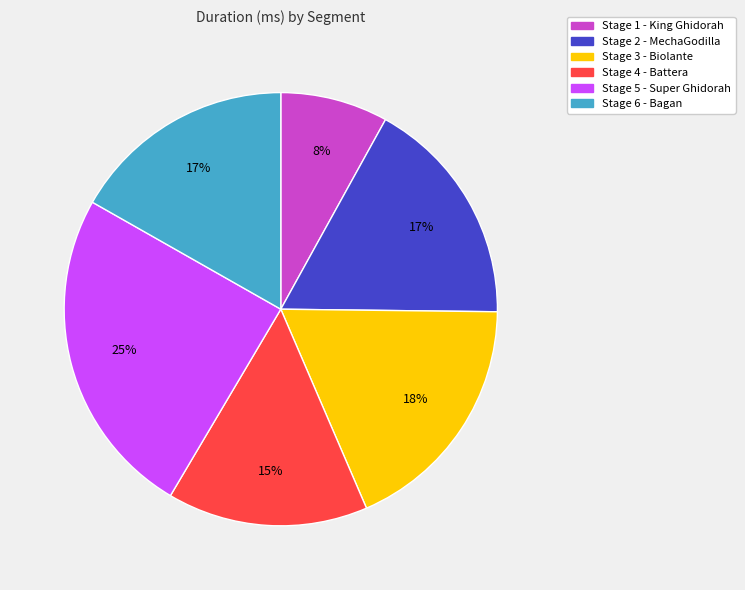

How many slices are in this pie chart?

6